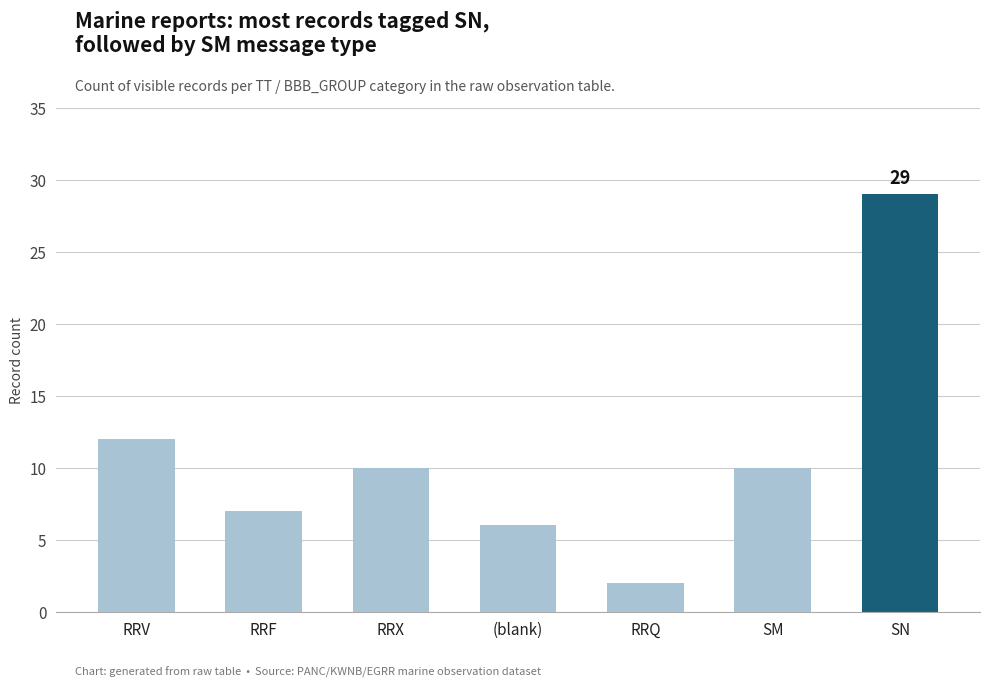

Is it true that the value at RRV is 12?

True